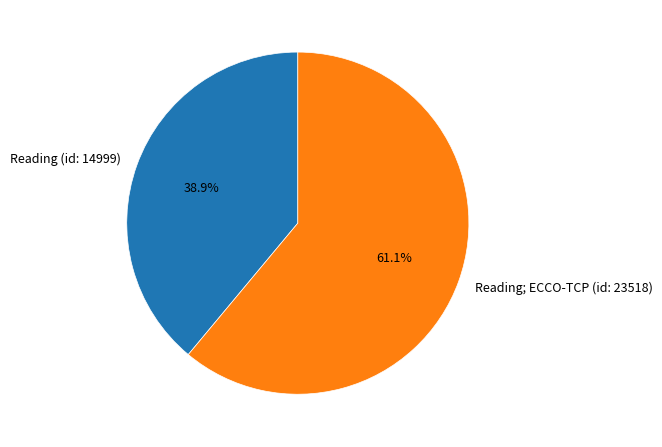

What is the ratio of the value at Reading; ECCO-TCP (id: 23518) to the value at Reading (id: 14999)?

1.6